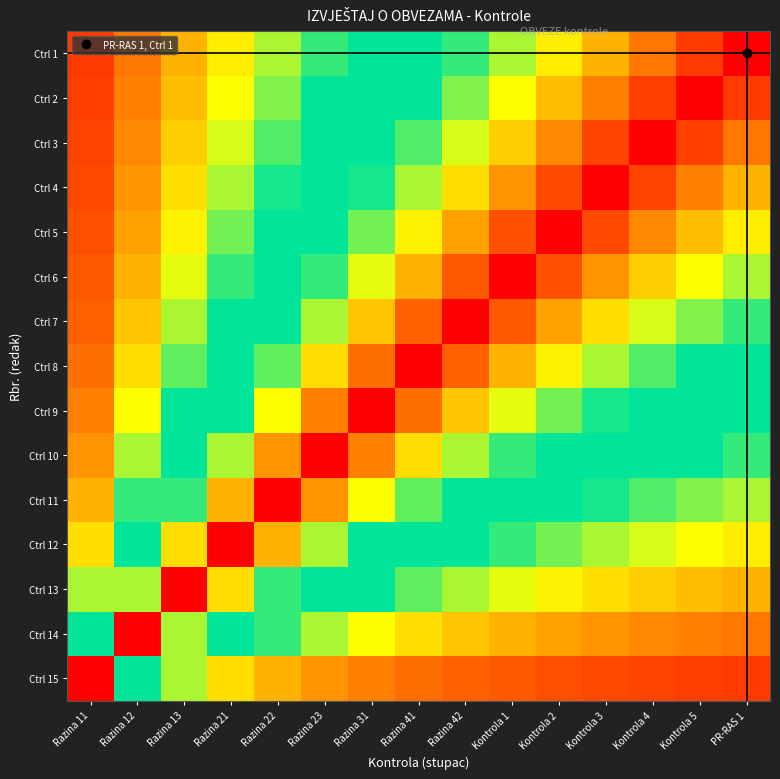

What is the greatest value displayed?

1.0